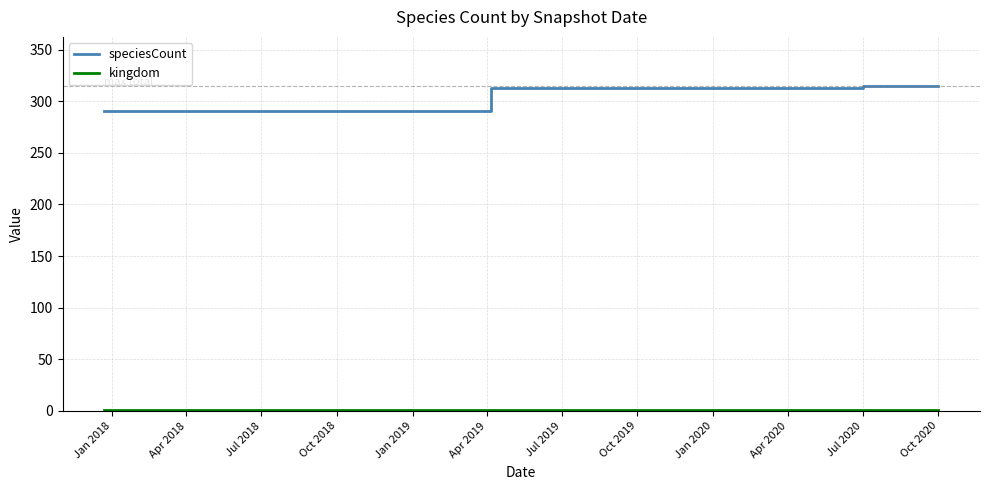

What is the maximum value shown in the chart?

315